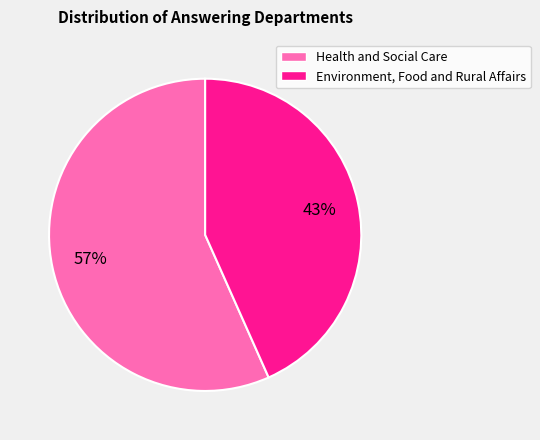

What is the largest slice in the pie chart?

Health and Social Care